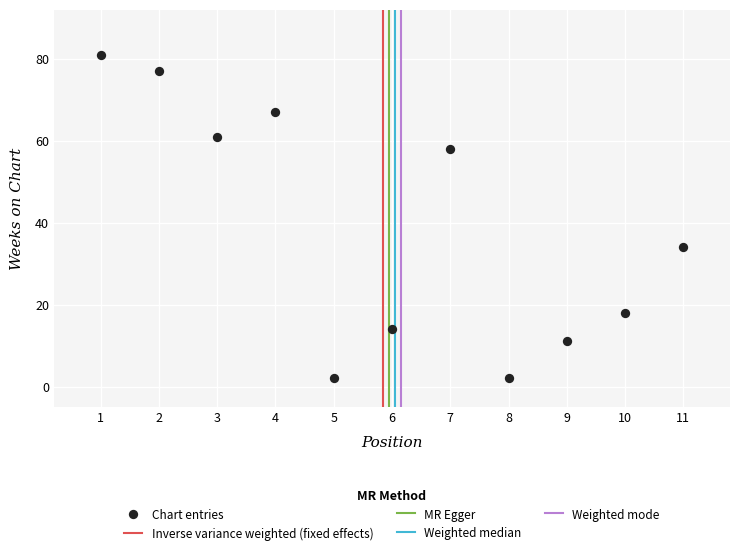

What is the range of X values (max minus min)?

10